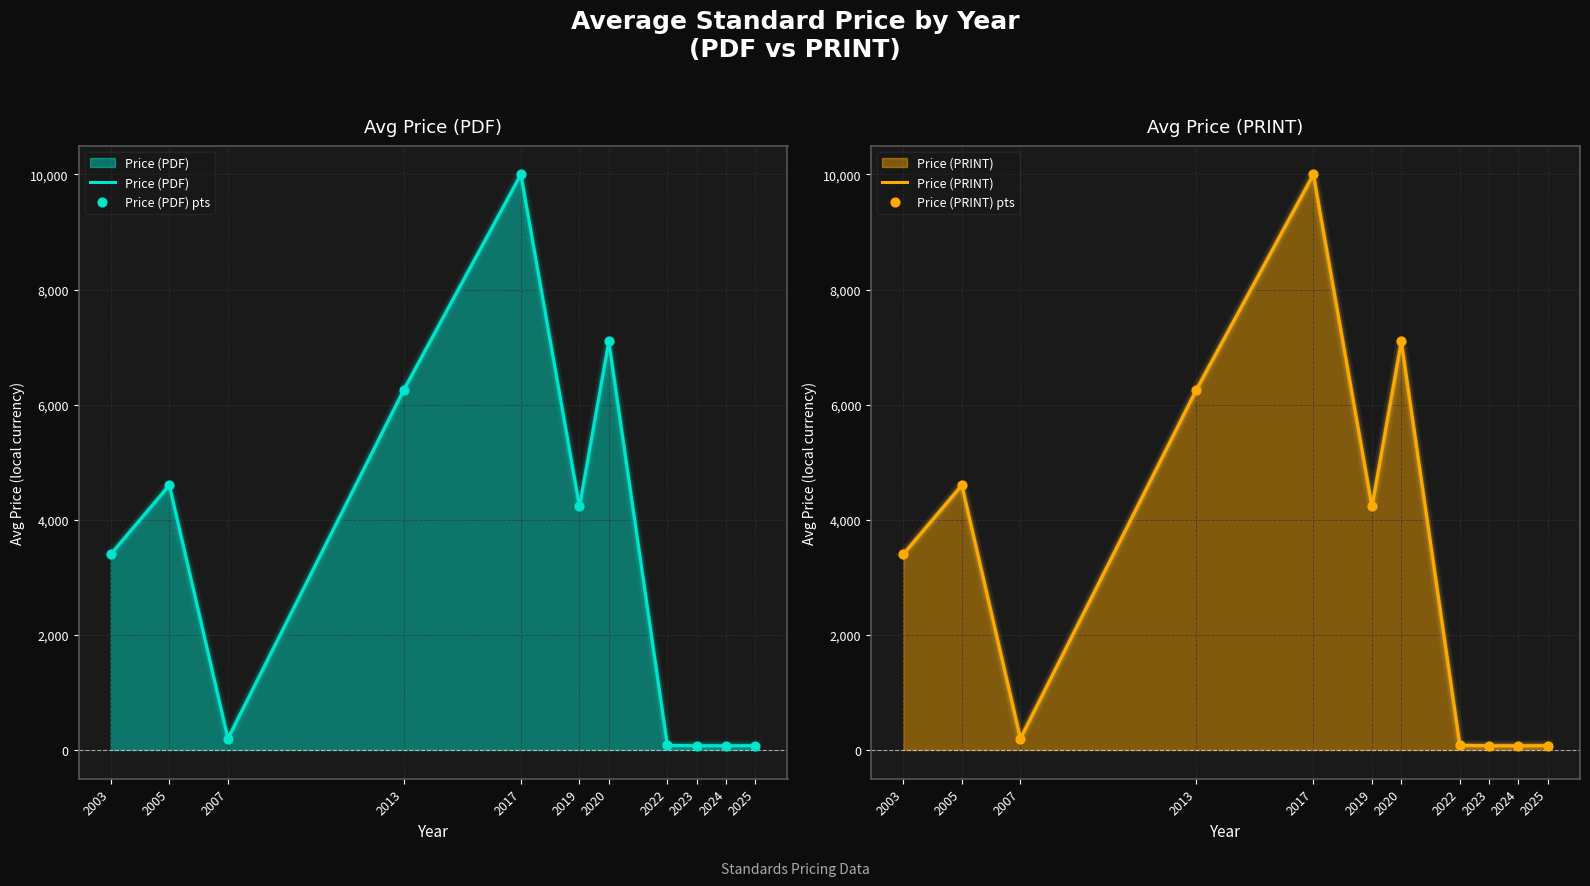

At which category is the sum across all series the highest?

2017